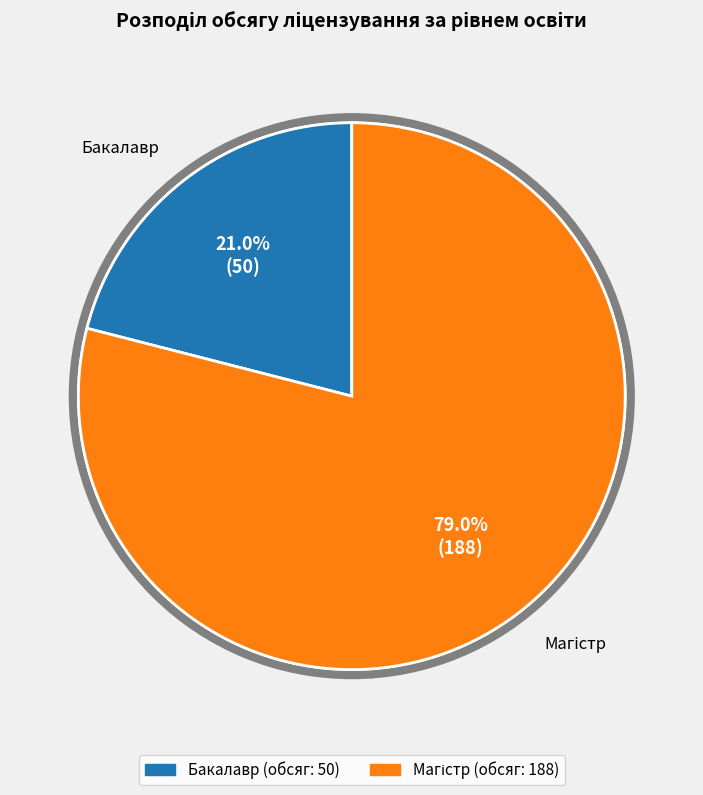

Which category has the smallest portion of the pie?

Бакалавр